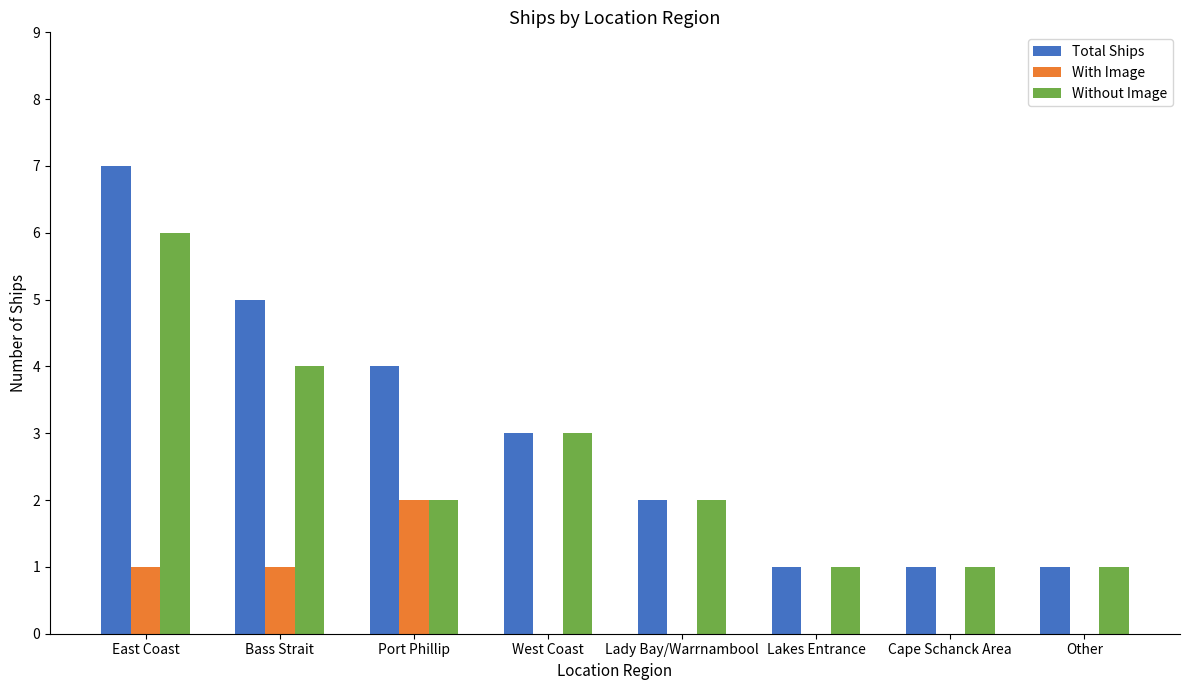

What is the sum of all Total Ships values?

24